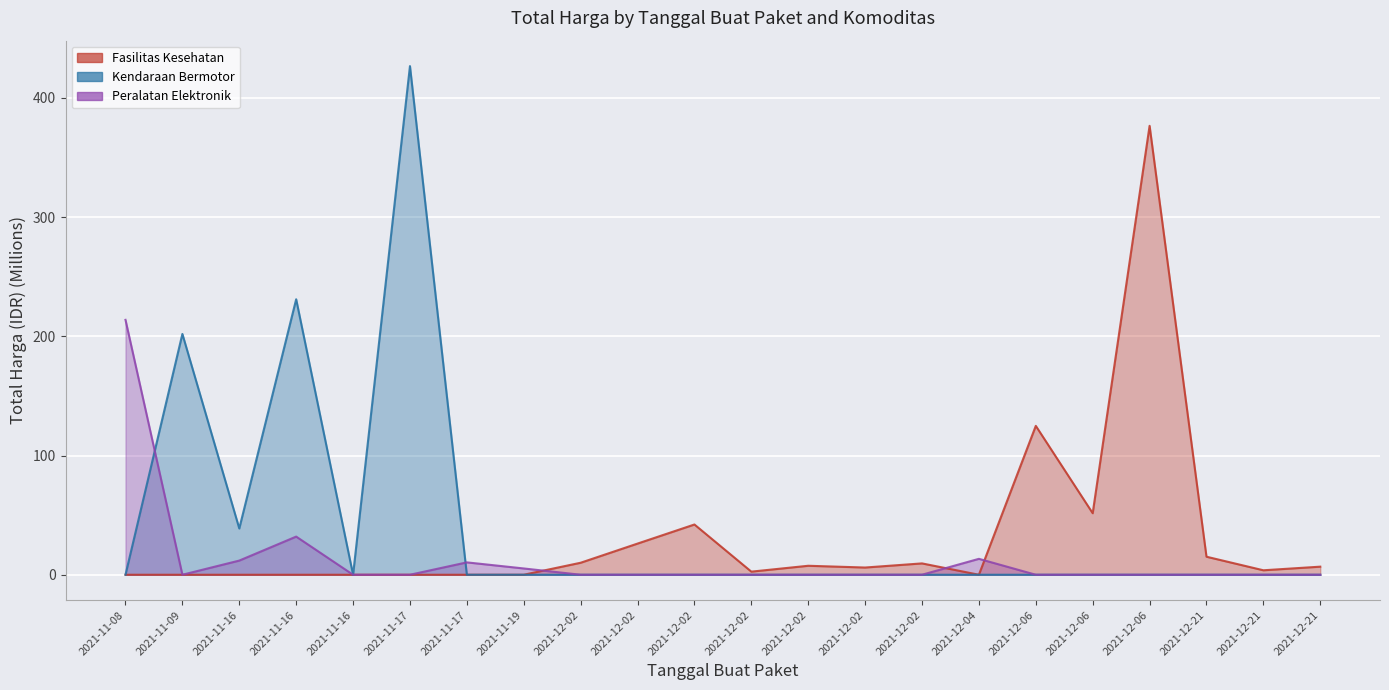

Is the value of Kendaraan Bermotor at 2021-11-16 greater than the value of Fasilitas Kesehatan at 2021-11-16?

Yes